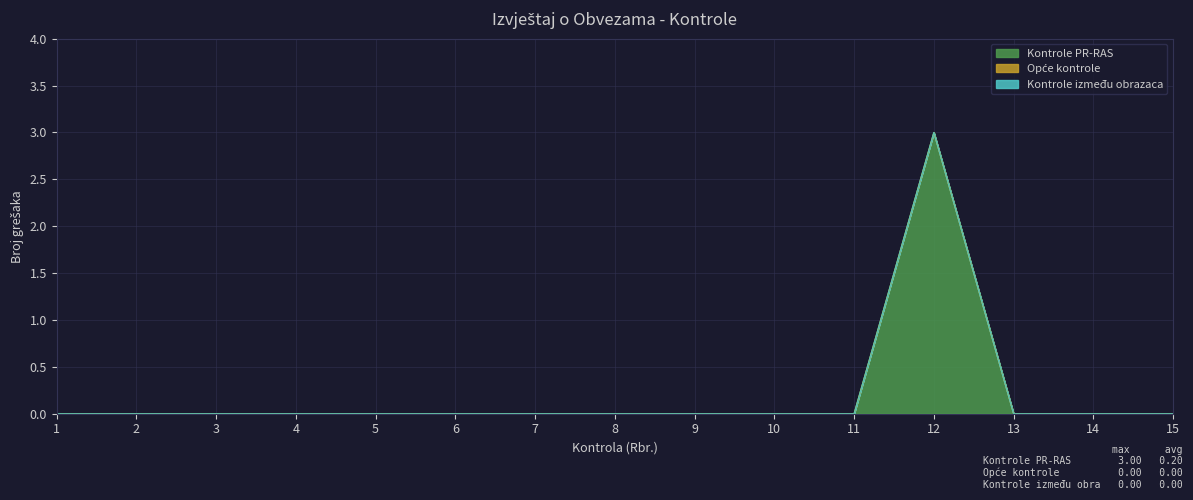

True or false: Kontrole između obrazaca has a value of 0 at 11.

True